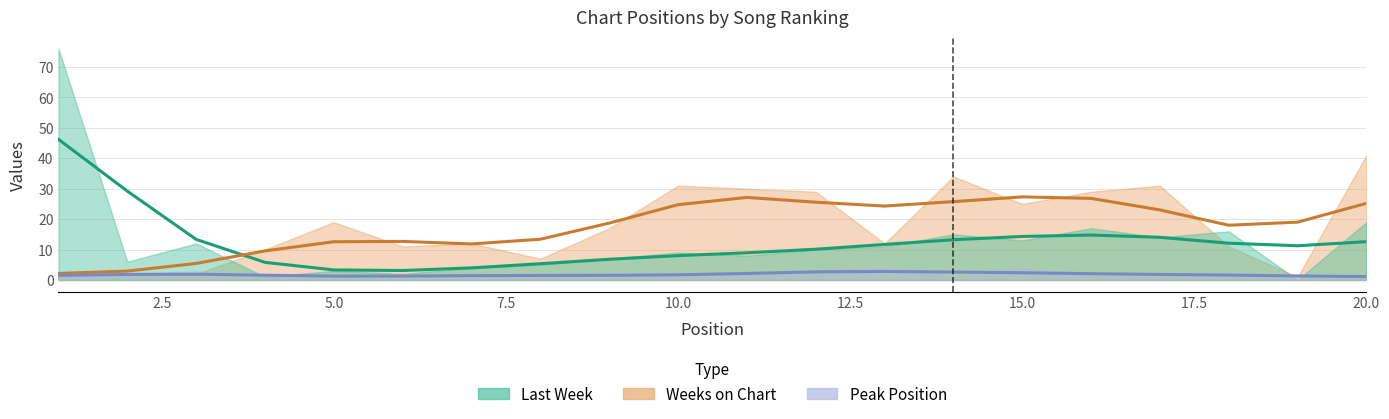

Rank the series by their average value, from highest to lowest.

Weeks on Chart, Last Week, Peak Position